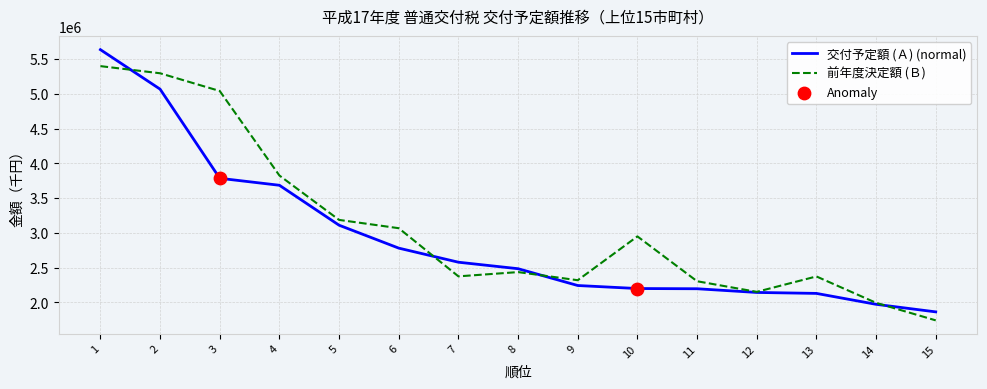

Which series changed the most between 9 and 14?

前年度決定額 (Ｂ)